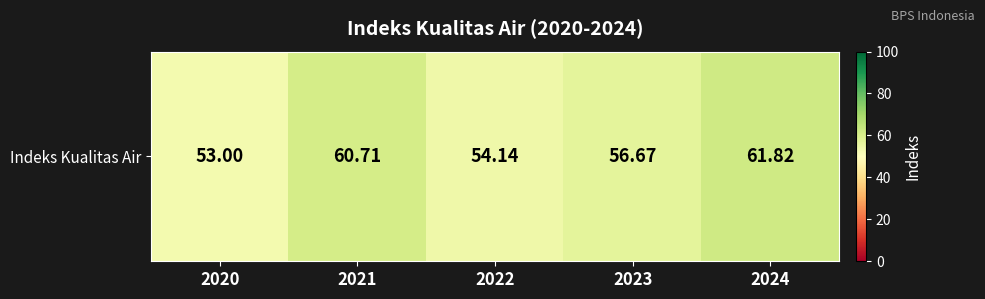

What is the change in value from 2020 to 2024?

+8.8